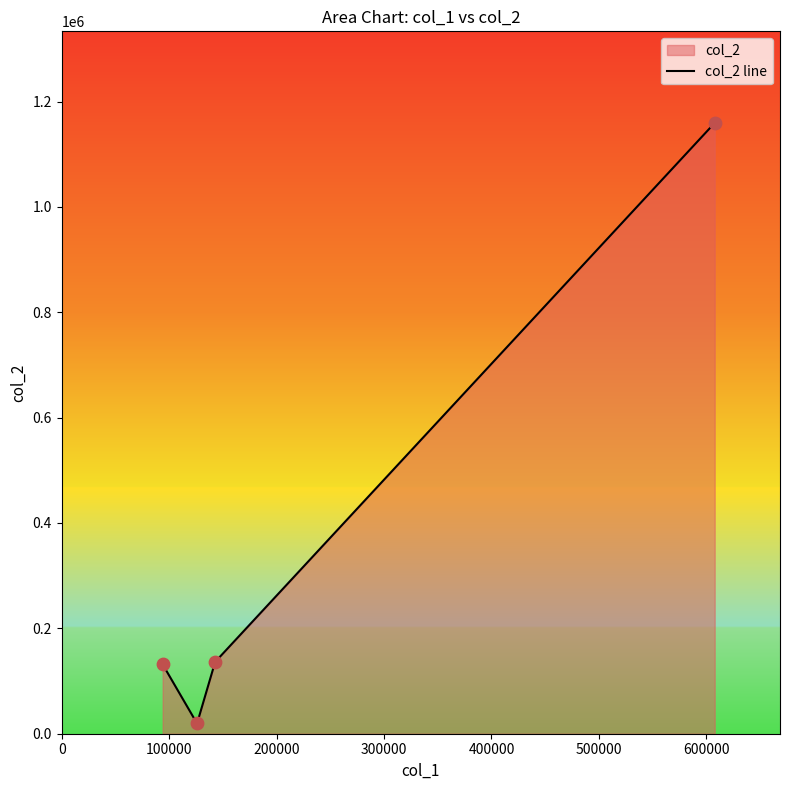

What is the greatest value displayed?

1159320